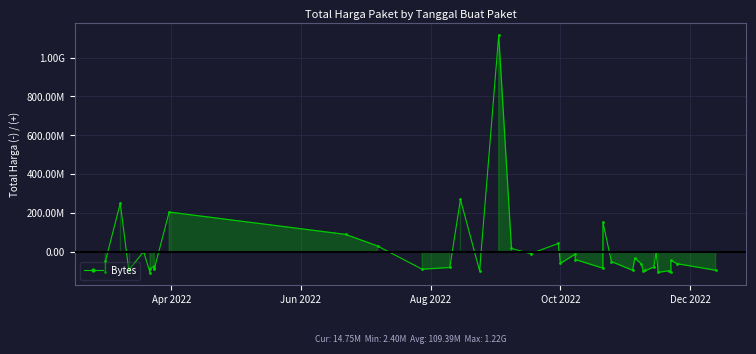

Does the chart have visible grid lines?

Yes